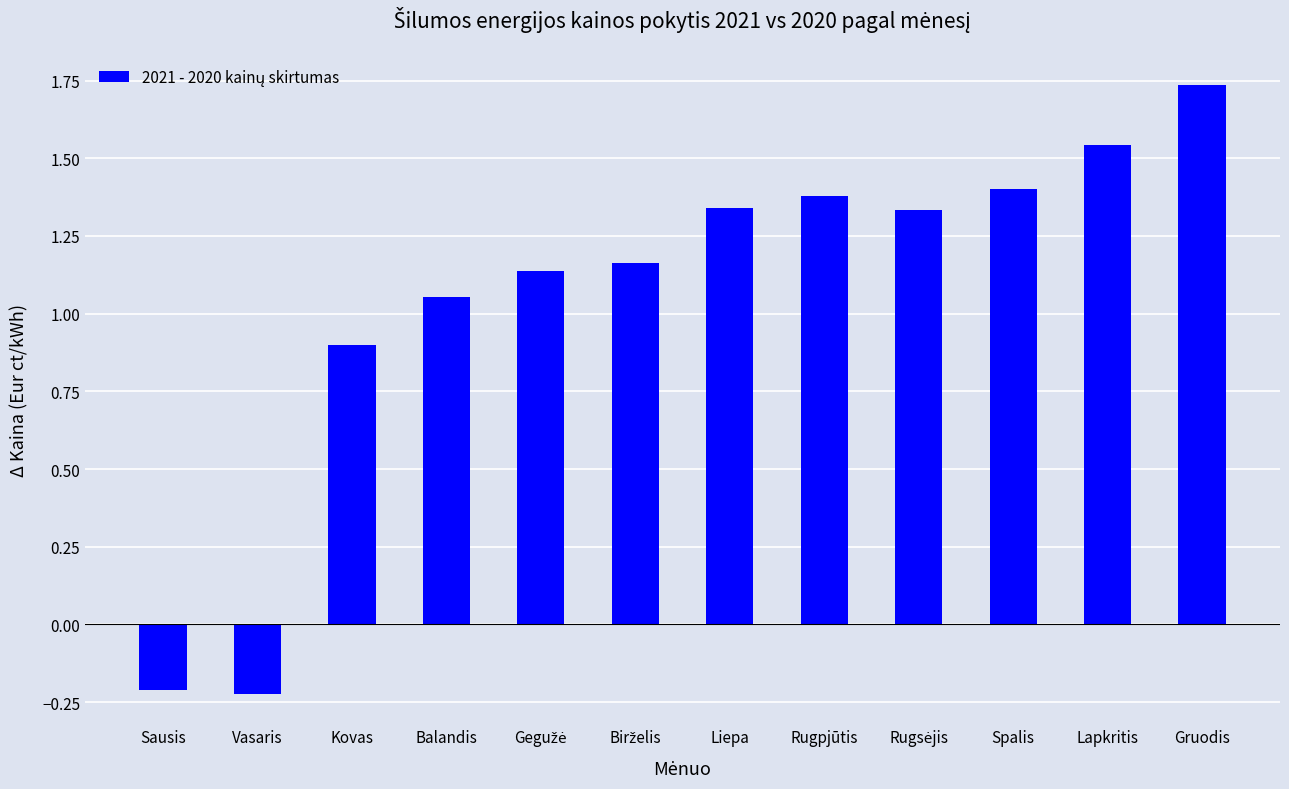

What is the difference between the maximum and minimum values?

2.0